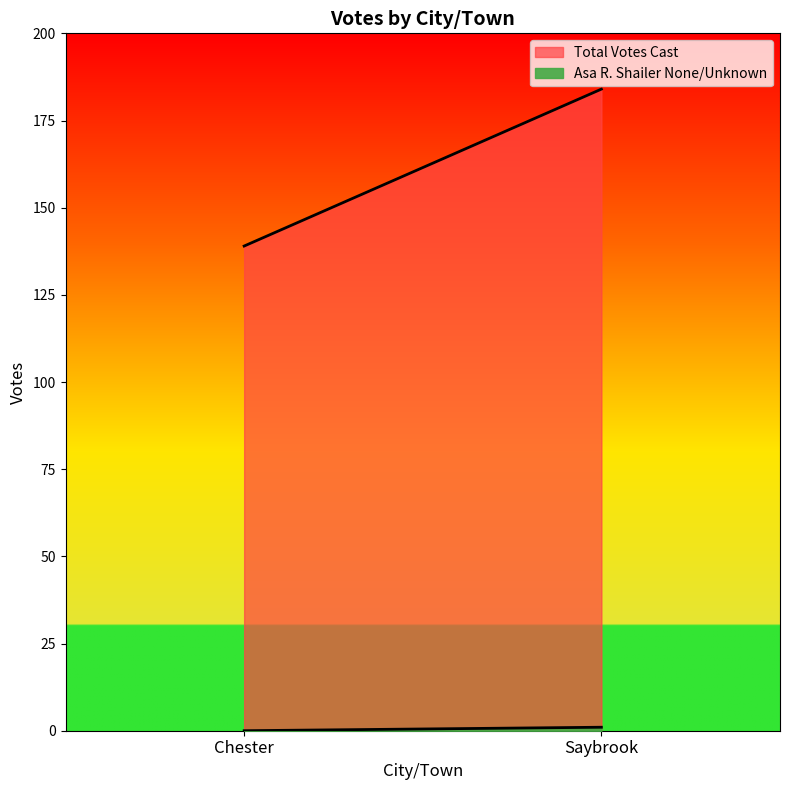

What value does the Asa R. Shailer None/Unknown series have at Saybrook?

1